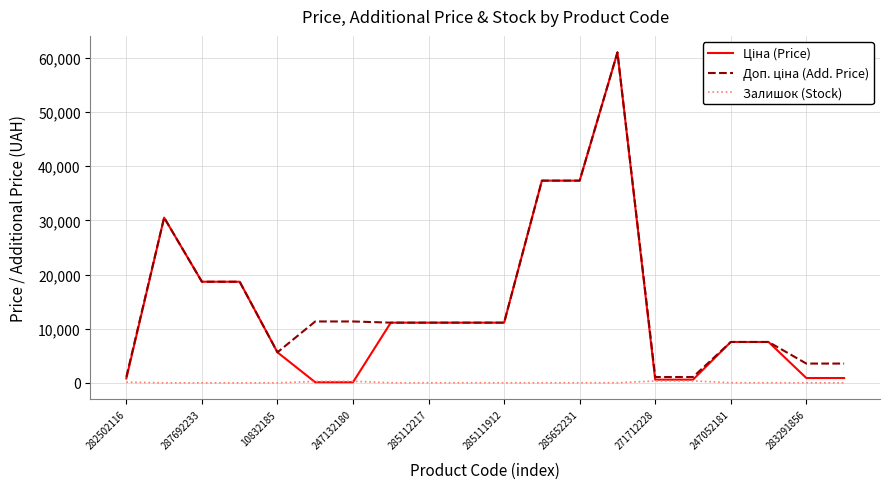

What is the greatest value displayed?

61024.7